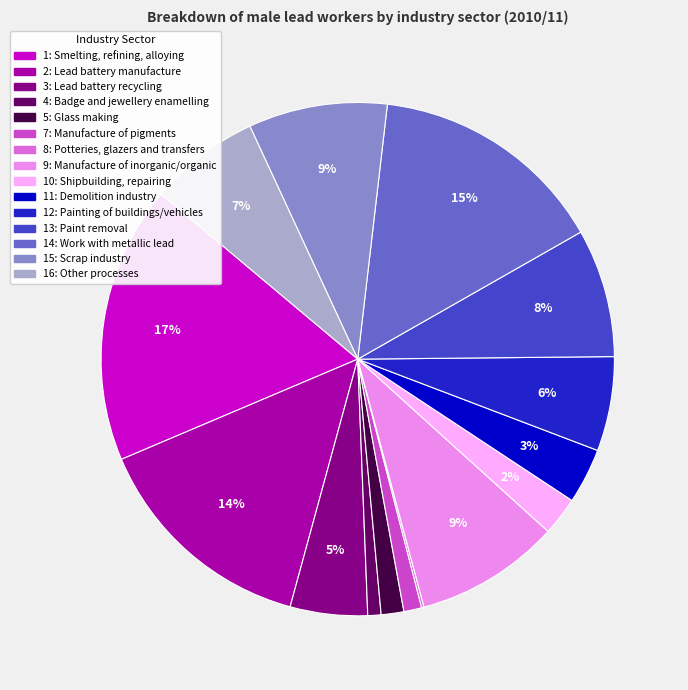

True or false: 16: Other processes accounts for 7% of the total.

True